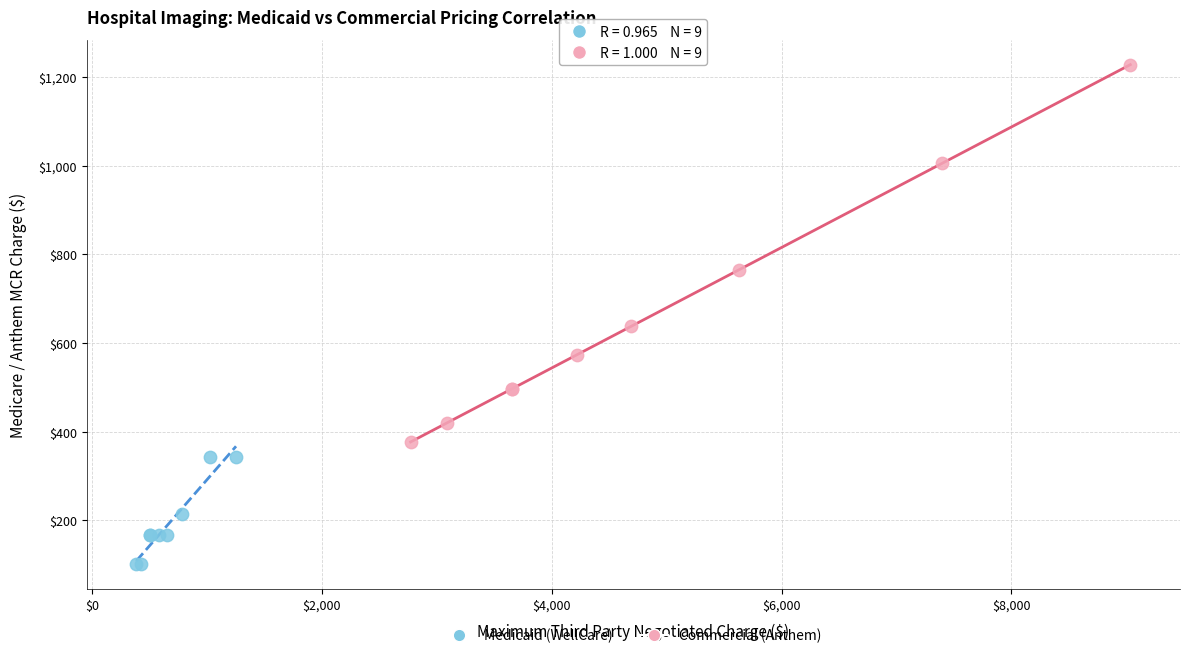

Which series contains the lowest Y value?

Medicaid (WellCare)